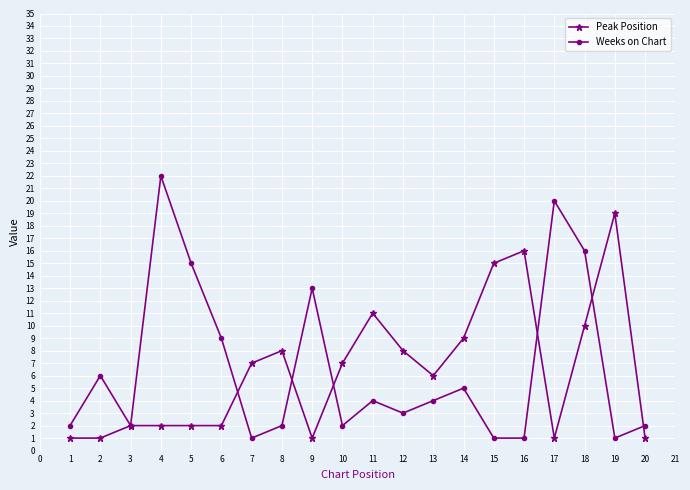

At which label is Peak Position closest to 10?

18